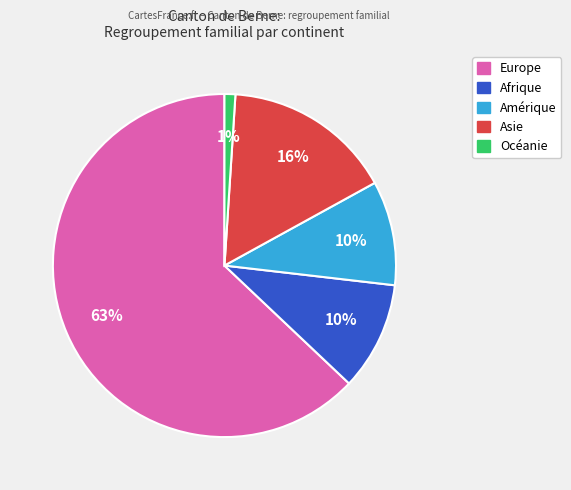

What percentage is the Amérique slice, to the nearest percent?

10%